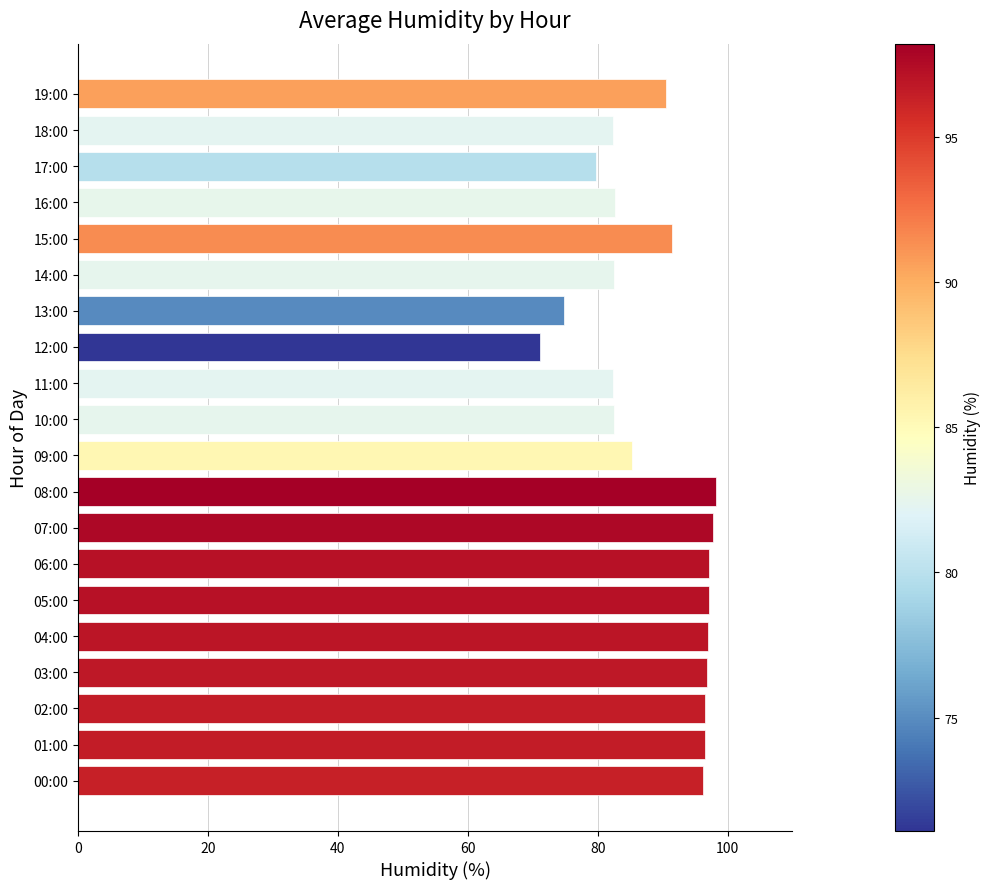

What is the smallest value displayed?

71.1